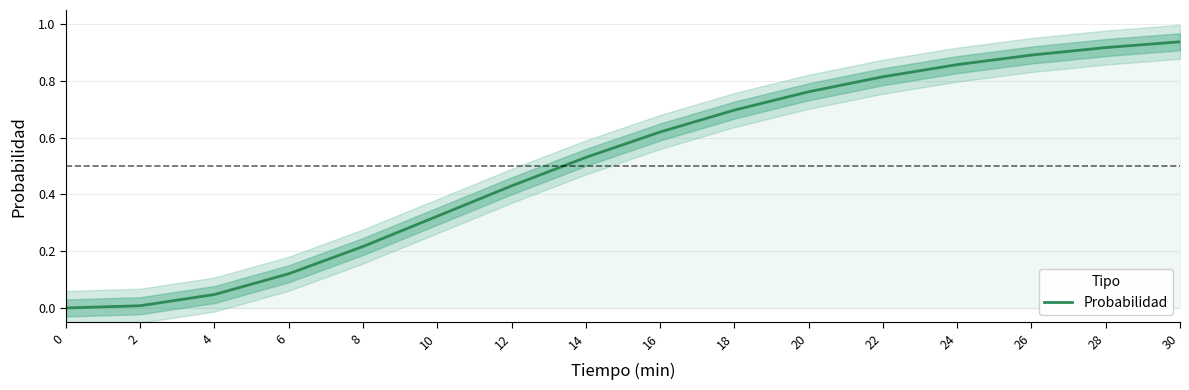

What is the sum of the values at 12 and 24?

1.3